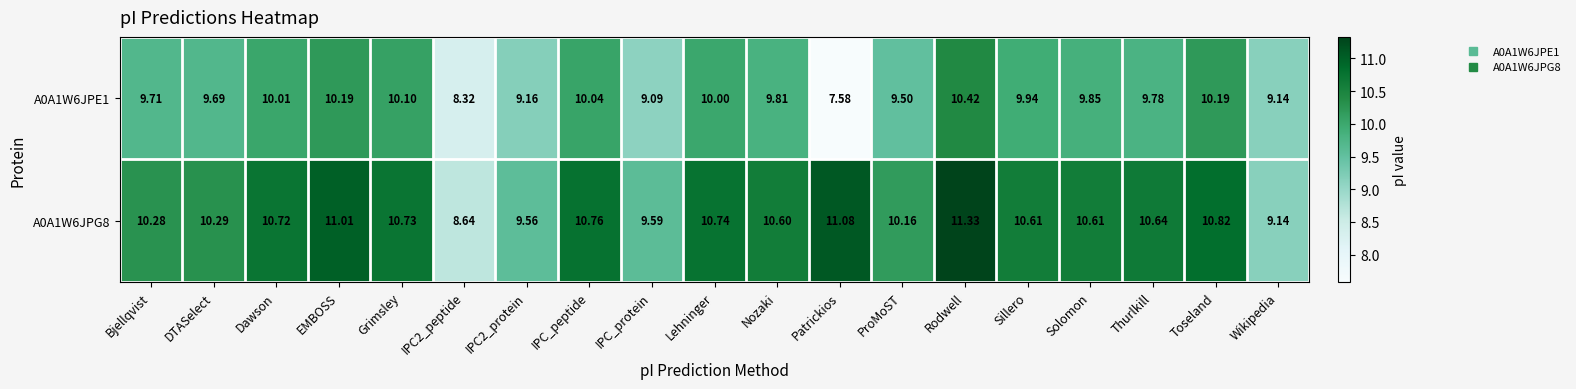

How many categories are shown in the chart?

19